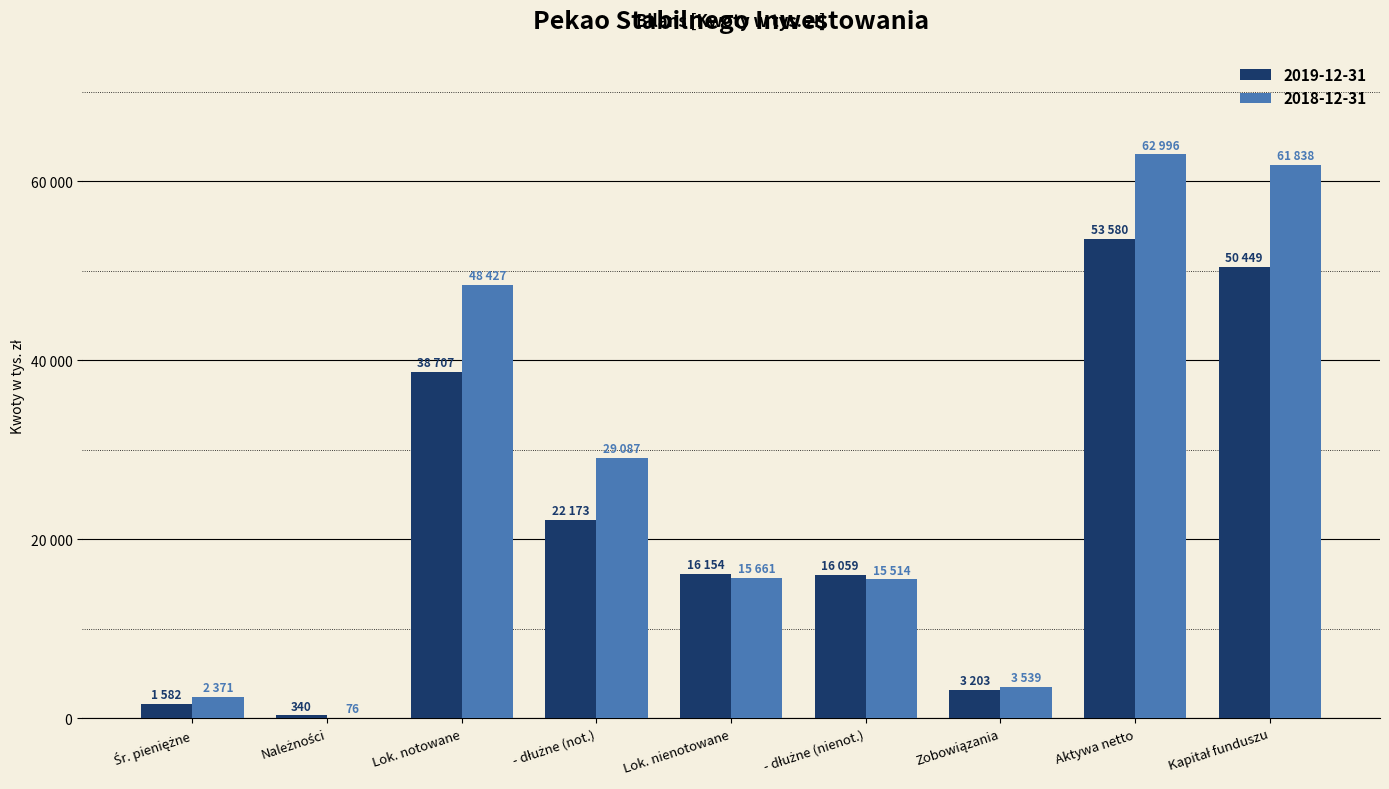

List the series in order of their overall mean, lowest first.

2019-12-31, 2018-12-31